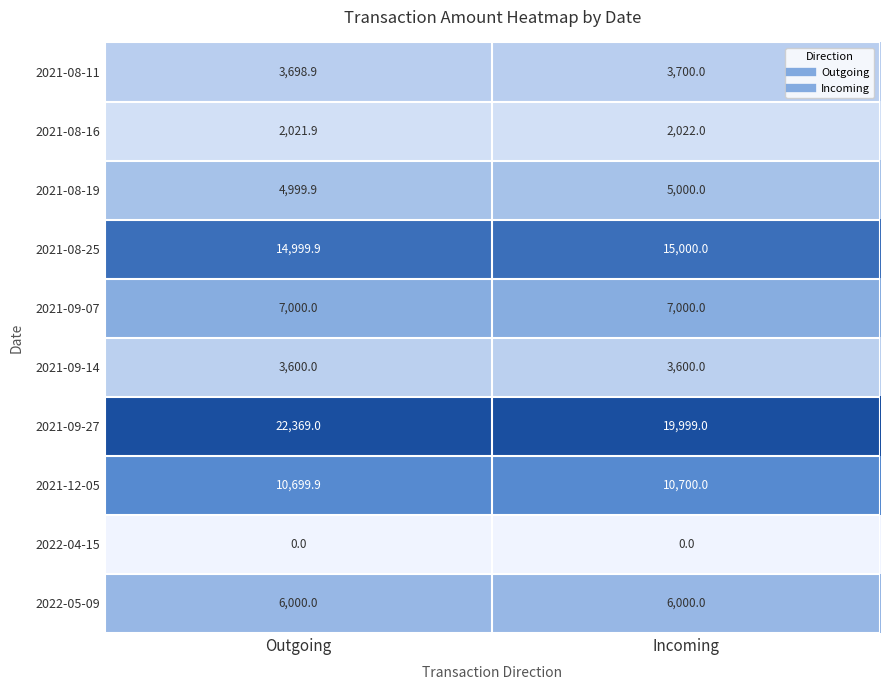

List the series in order of their peak value, highest first.

2021-09-27, 2021-08-25, 2021-12-05, 2021-09-07, 2022-05-09, 2021-08-19, 2021-08-11, 2021-09-14, 2021-08-16, 2022-04-15